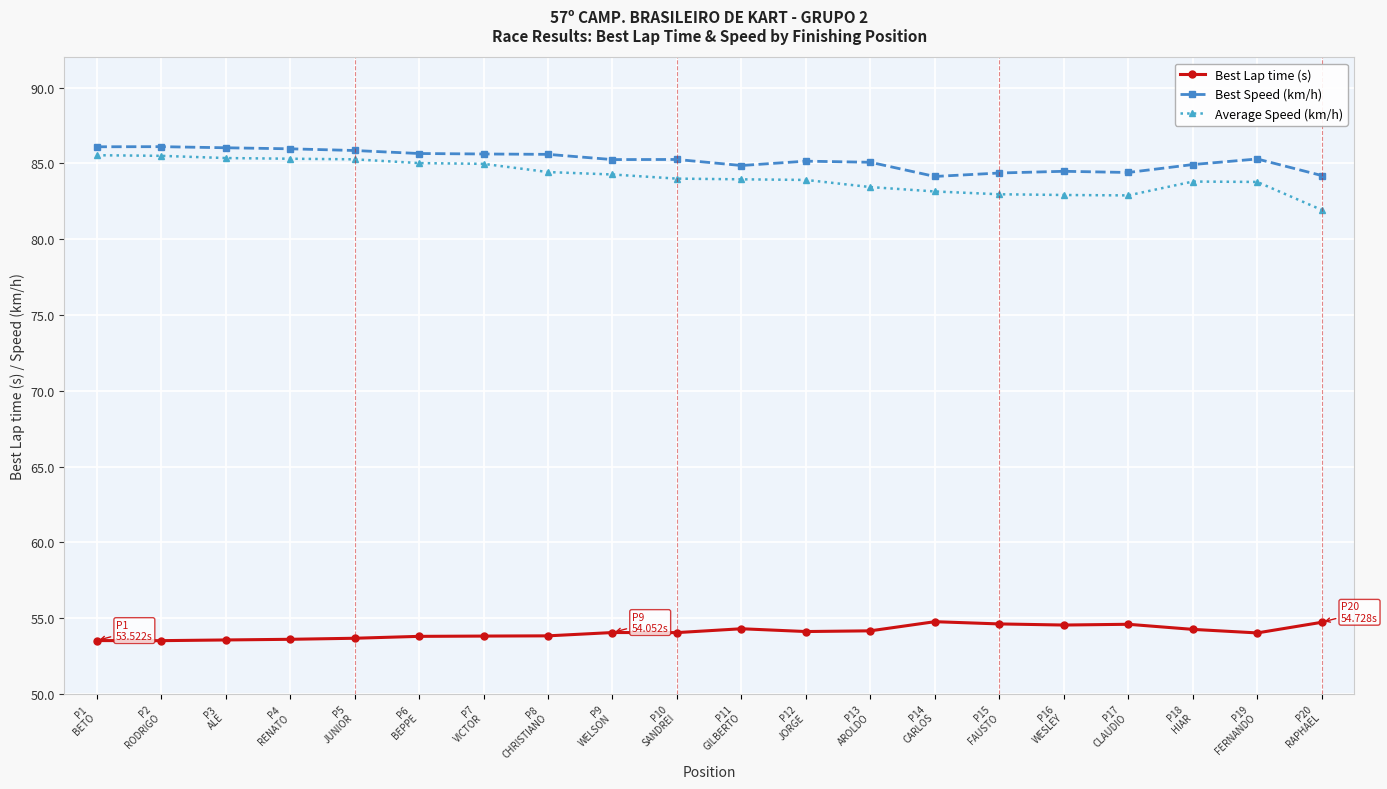

True or false: Best Lap time (s) and Average Speed (km/h) intersect in this chart.

False